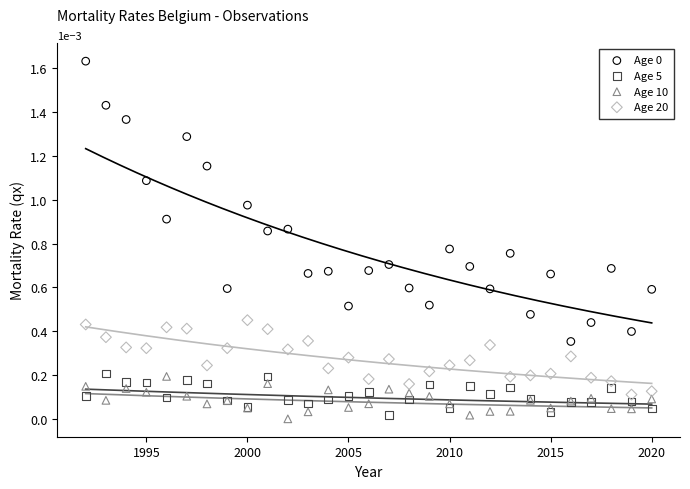

What is the X range (max minus min) for the scatter plot?

28.0